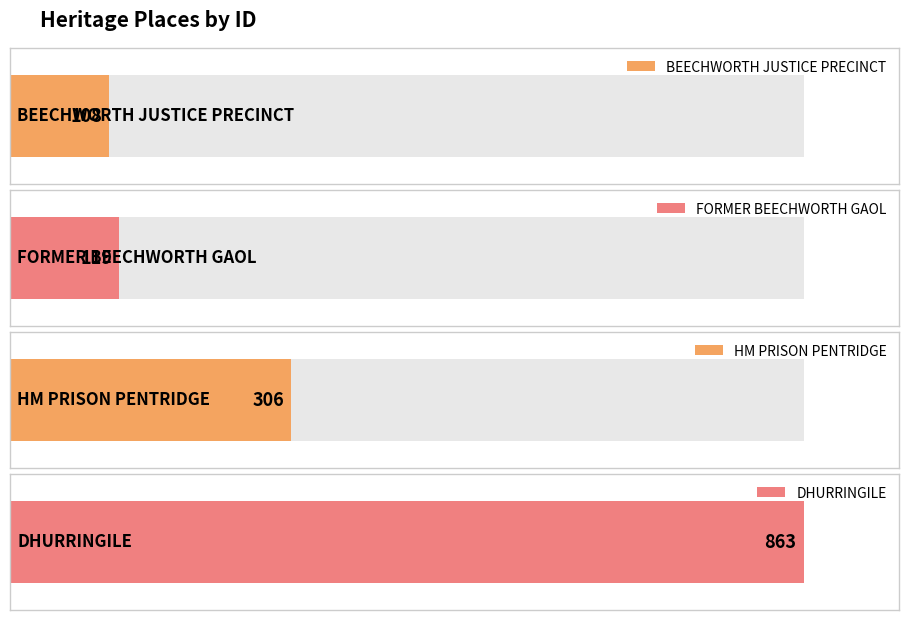

Which label corresponds to the smallest value in the chart?

BEECHWORTH JUSTICE PRECINCT